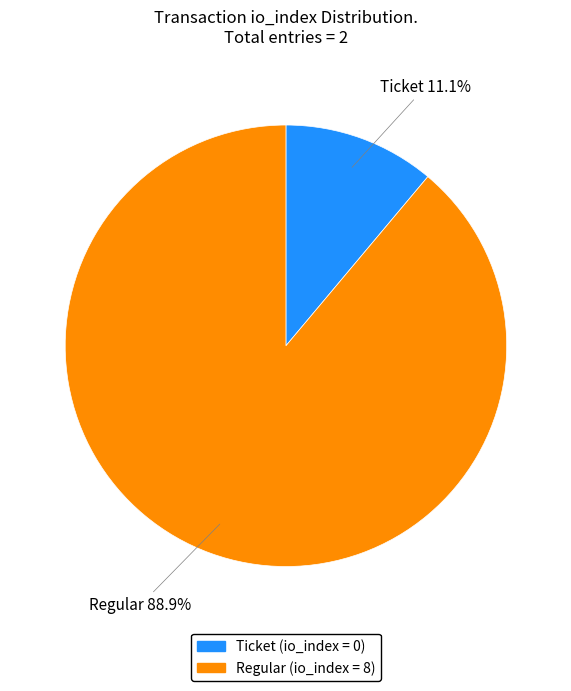

To the nearest percent, what is the combined percentage of Regular and Ticket?

100%